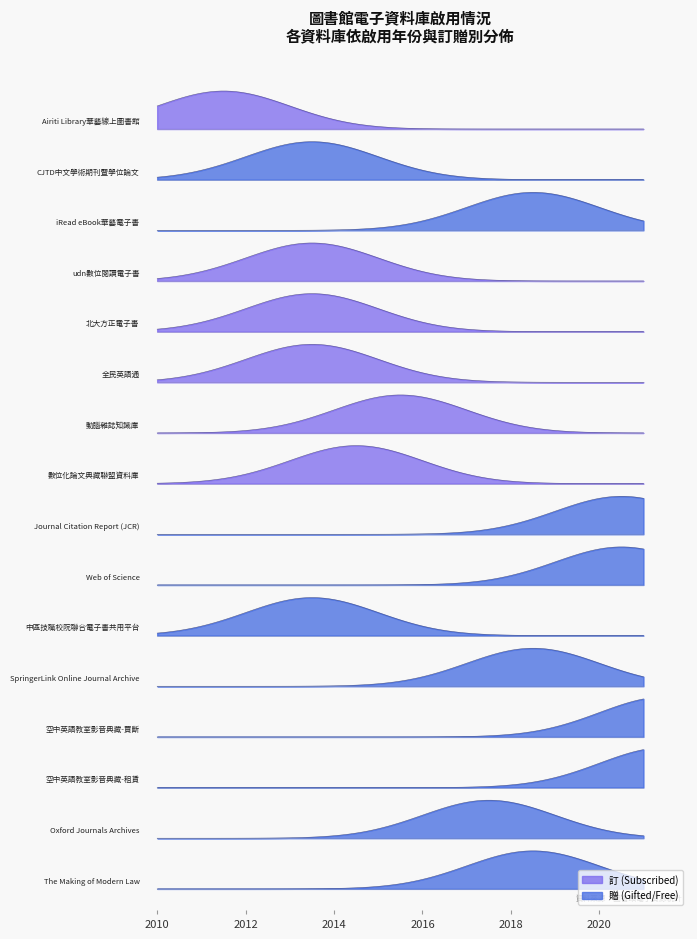

What is the total value across all series at 2020?

4